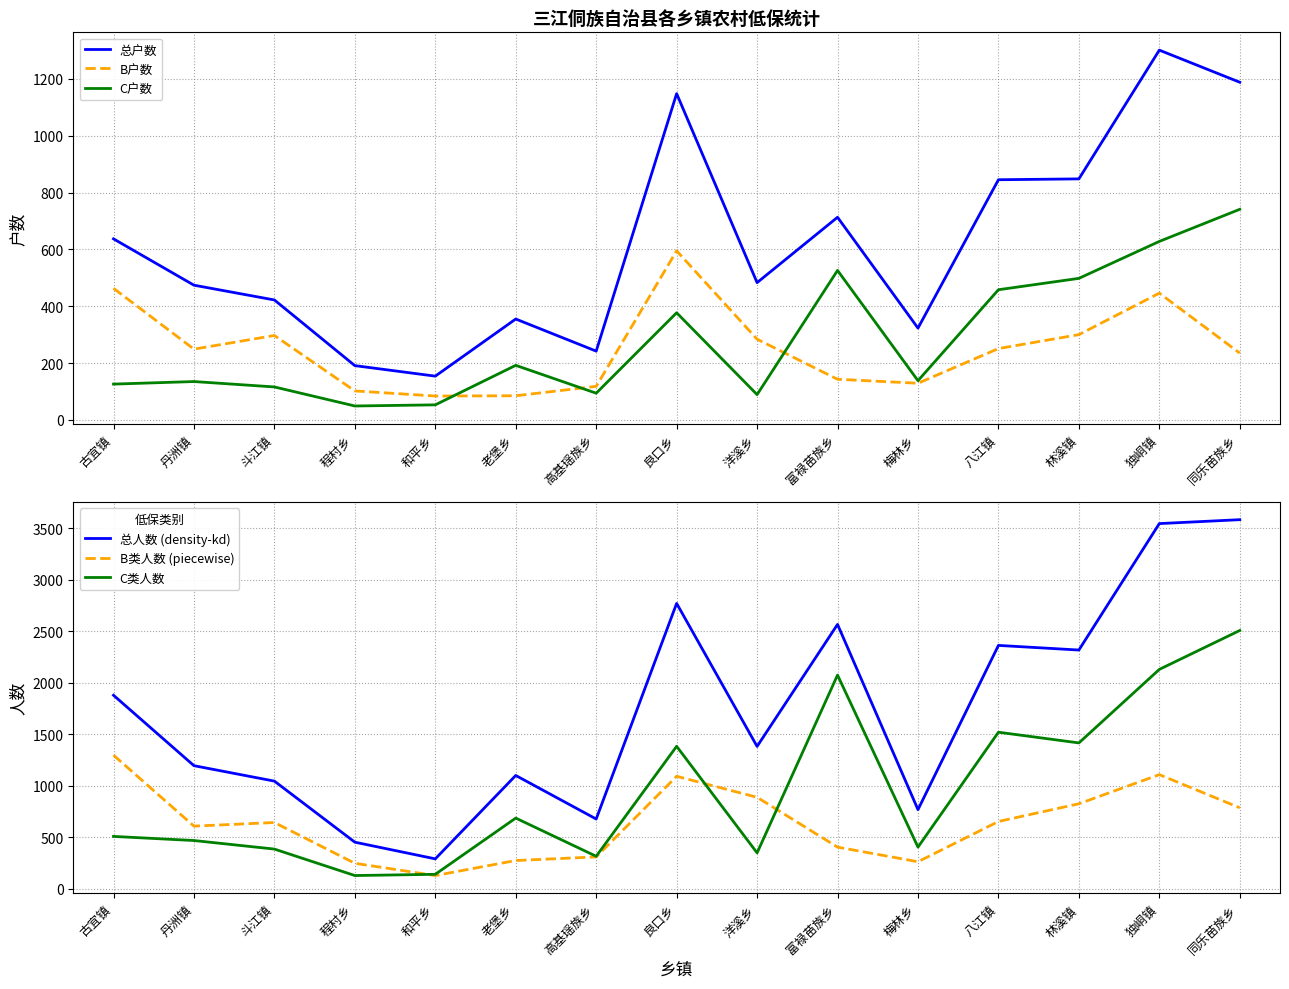

Where is the first local minimum for 总户数?

和平乡